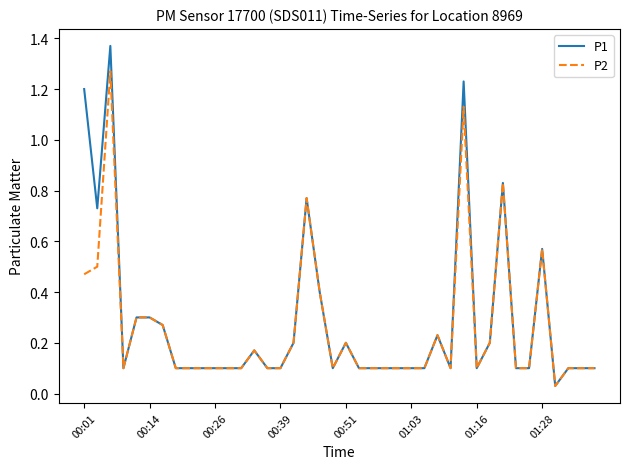

Rank the series by their maximum value, from highest to lowest.

P1, P2